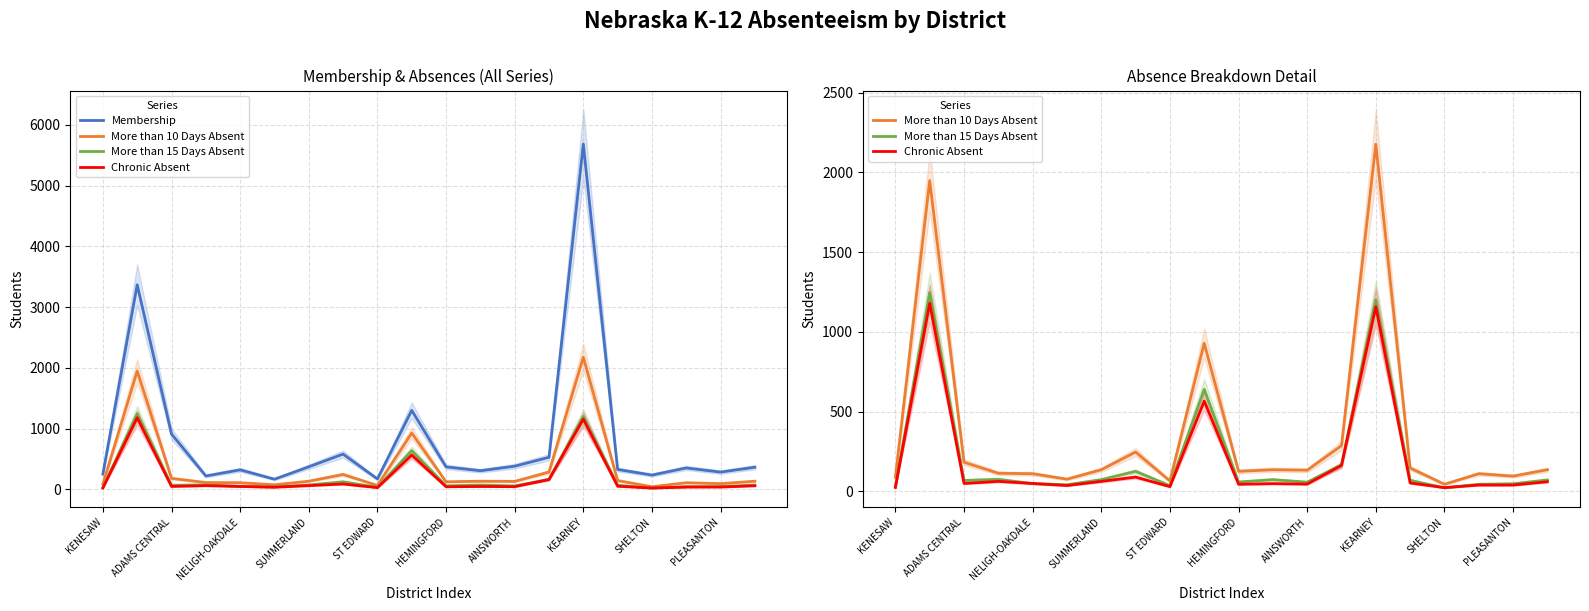

Which has a higher value, 12 or 15?

12